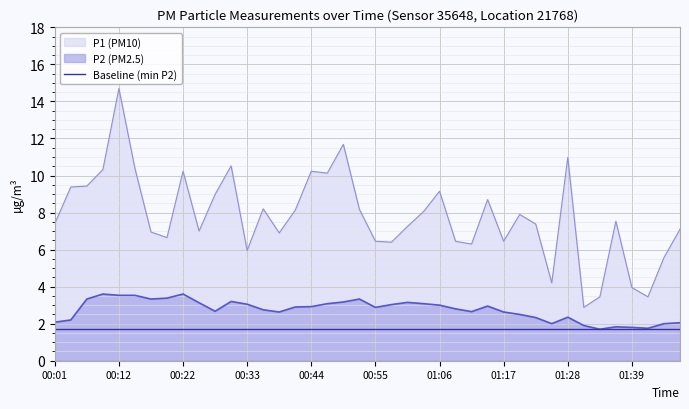

What is the average value of the P2 series?

2.7